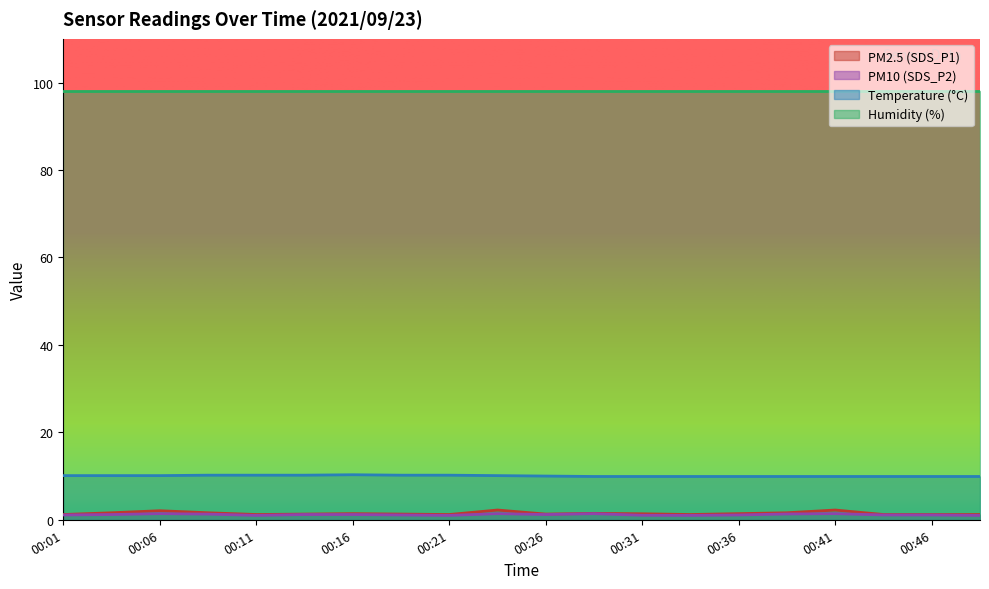

What is the highest value of the SDS_P1 series?

2.2